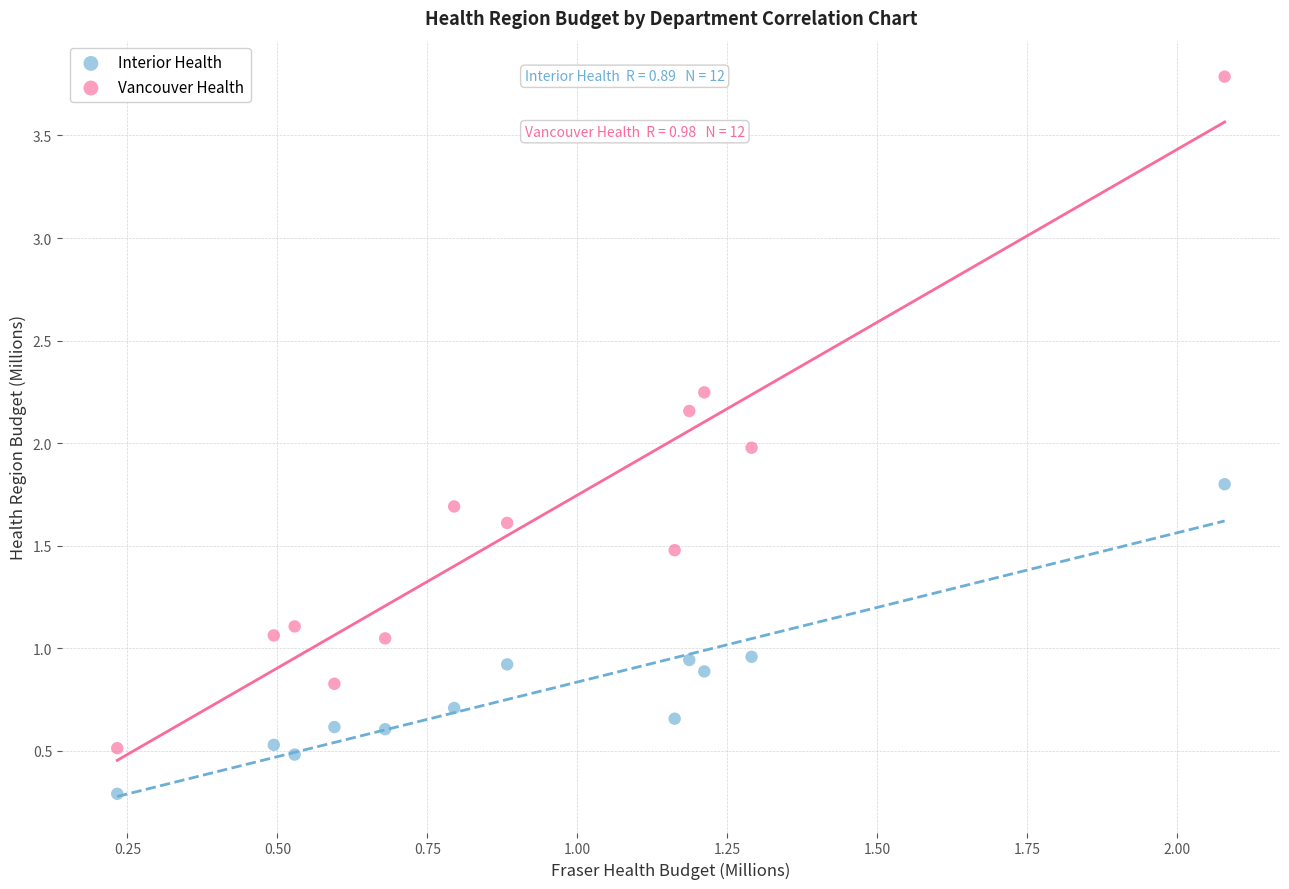

Which series reaches the minimum Y coordinate?

Interior Health